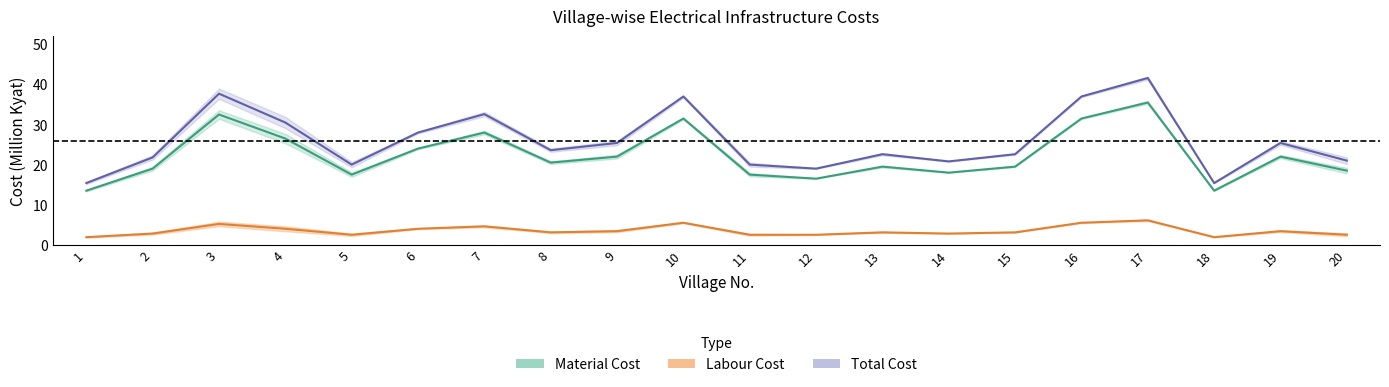

Reading left to right, transcribe all the data shown in this chart.

11kV Line (miles): 1=1.9	2=2.8	3=5.2	4=4.0	5=2.5	6=4.0	7=4.6	8=3.1	9=3.4	10=5.5	11=2.5	12=2.5	13=3.1	14=2.8	15=3.1	16=5.5	17=6.1	18=1.9	19=3.4	20=2.5
Material Cost: 1=13.5	2=19.0	3=32.5	4=26.5	5=17.5	6=24.0	7=28.0	8=20.5	9=22.0	10=31.5	11=17.5	12=16.5	13=19.5	14=18.0	15=19.5	16=31.5	17=35.5	18=13.5	19=22.0	20=18.5
Labour Cost: 1=15.4	2=21.8	3=37.7	4=30.5	5=20.0	6=28.0	7=32.6	8=23.6	9=25.4	10=37.0	11=20.0	12=19.0	13=22.6	14=20.8	15=22.6	16=37.0	17=41.6	18=15.4	19=25.4	20=21.0